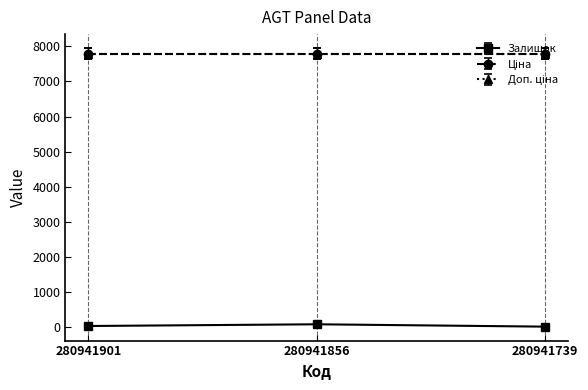

True or false: Доп. ціна has a value of 7792.9 at 280941856.

True